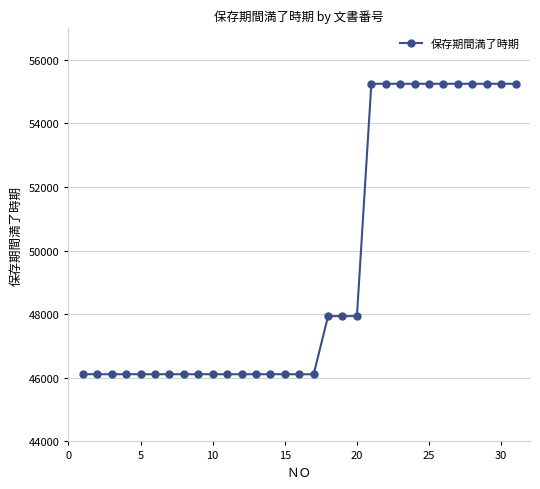

How many distinct data groups are displayed?

1